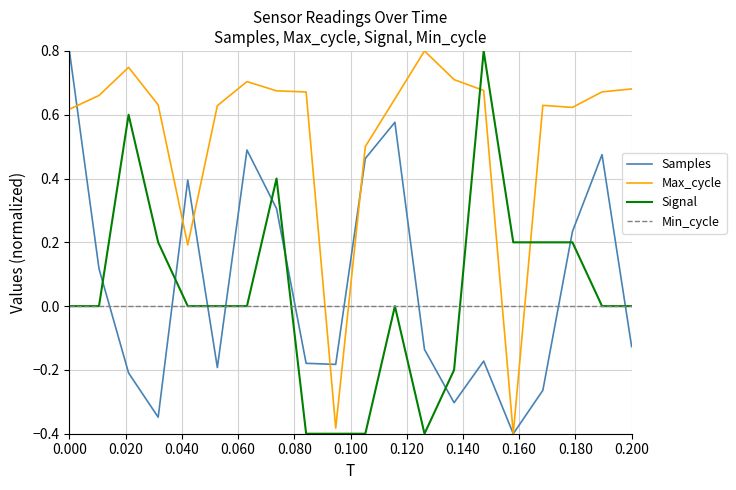

Which series has the largest total across all categories?

Max_cycle